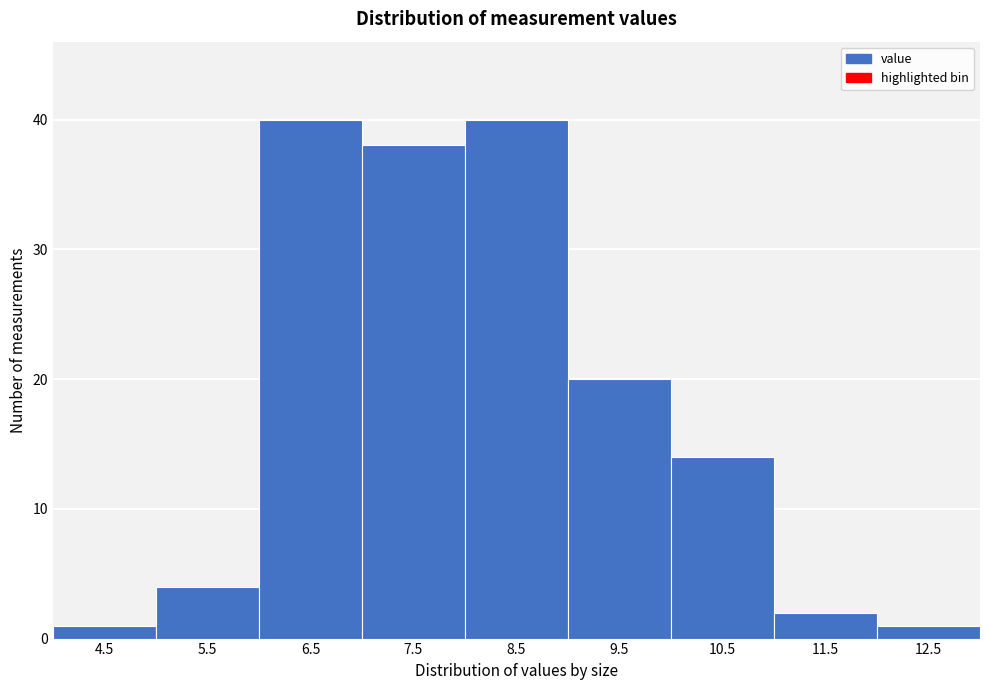

Reading left to right, list all the values displayed in this chart.

1	4	40	38	40	20	14	2	1